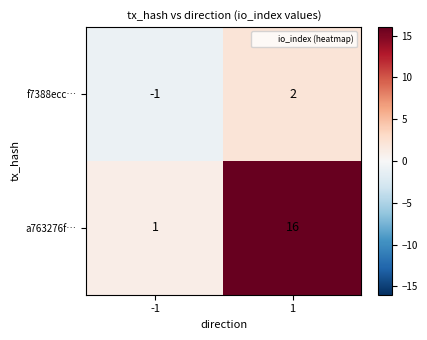

Reading left to right, transcribe all the data shown in this chart.

f7388ecc…: -1	2
a763276f…: 1	16